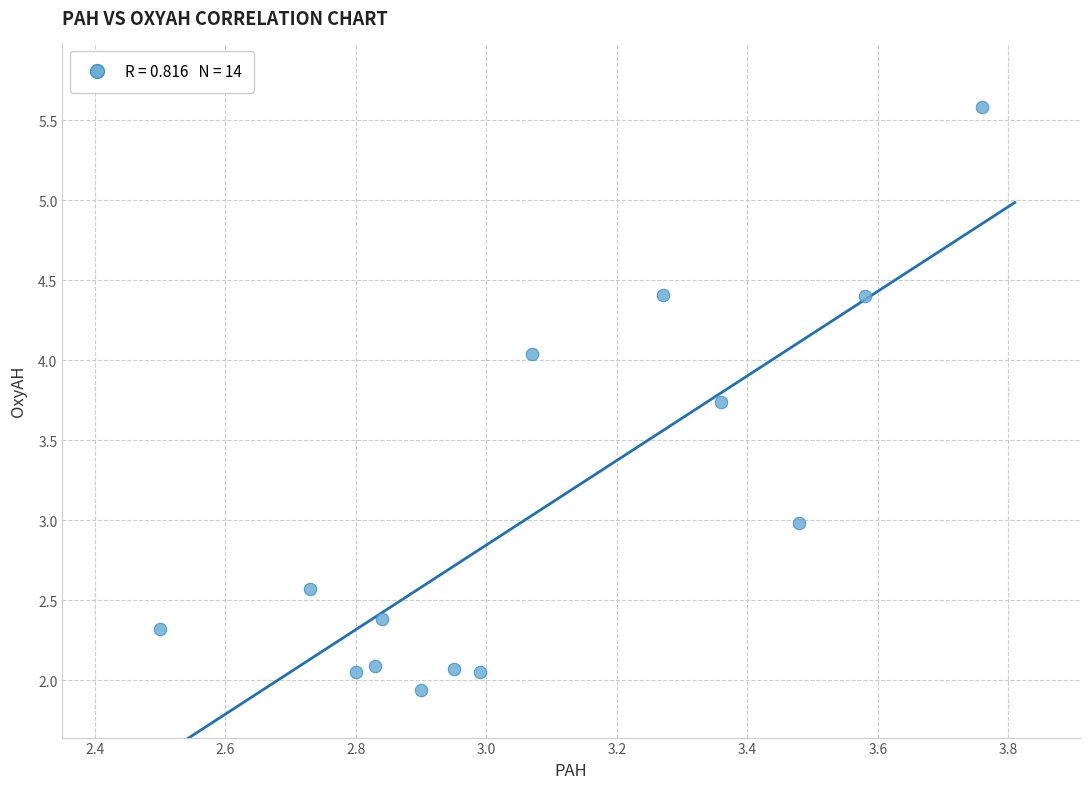

What is the range of Y values (max minus min)?

3.6